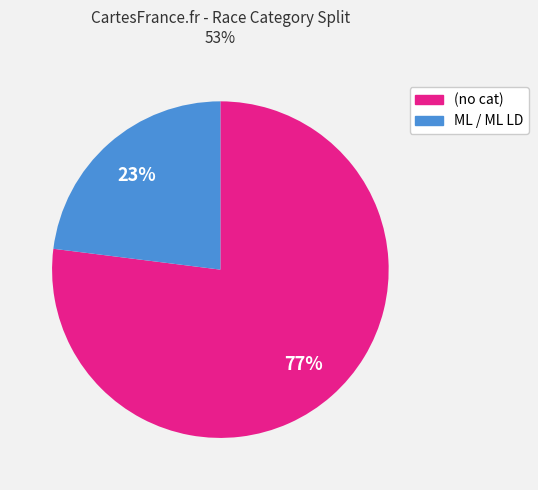

Which category has the smallest portion of the pie?

ML / ML LD